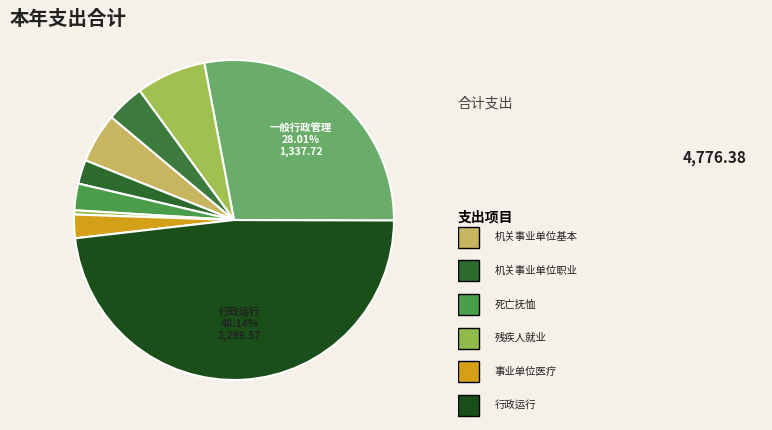

Is there a majority slice in this chart?

No